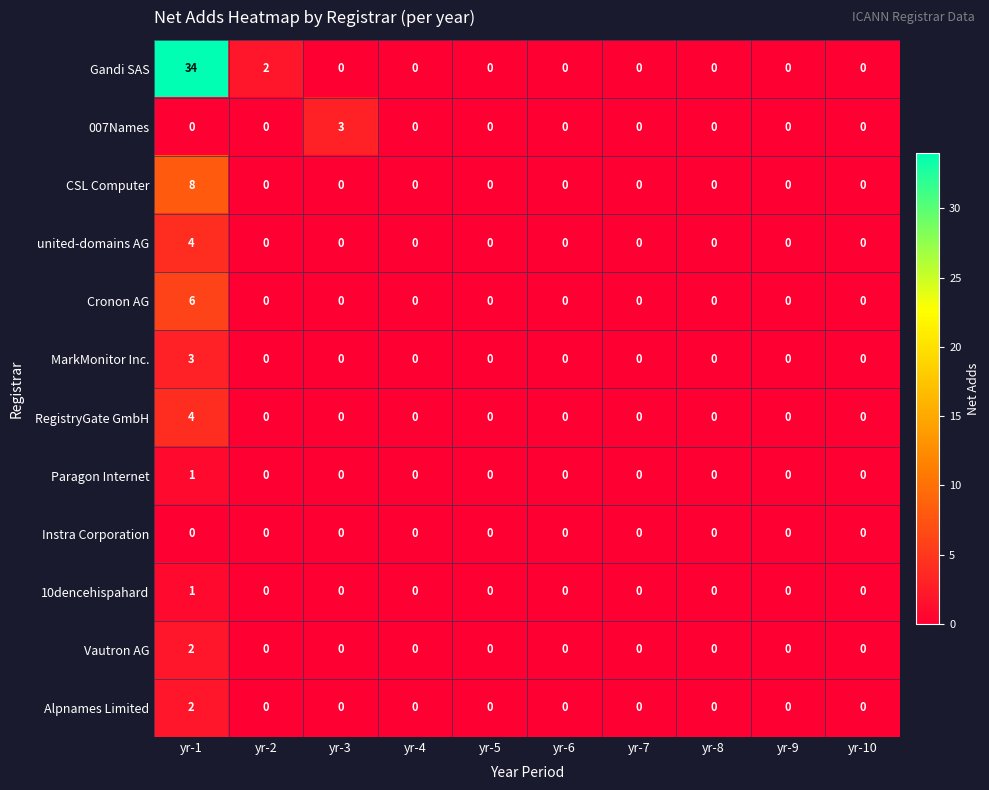

Count the MarkMonitor Inc. values in the range 0 to 1.

9